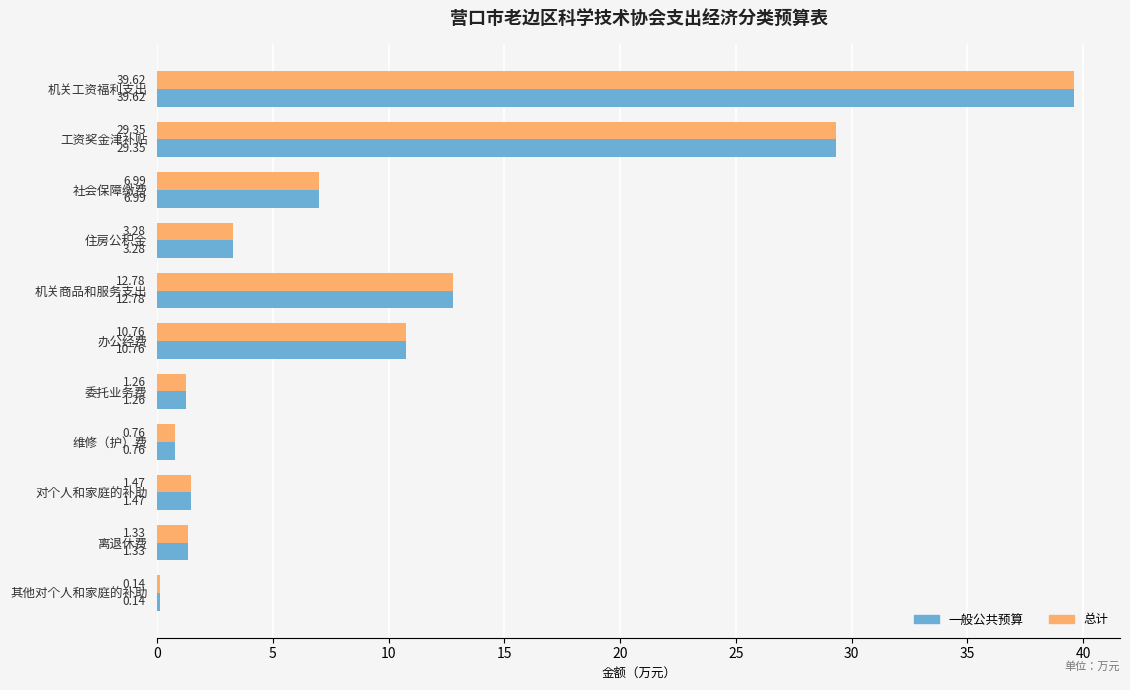

Rank the categories by 总计 value from highest to lowest.

机关工资福利支出, 工资奖金津补贴, 机关商品和服务支出, 办公经费, 社会保障缴费, 住房公积金, 对个人和家庭的补助, 离退休费, 委托业务费, 维修（护）费, 其他对个人和家庭的补助